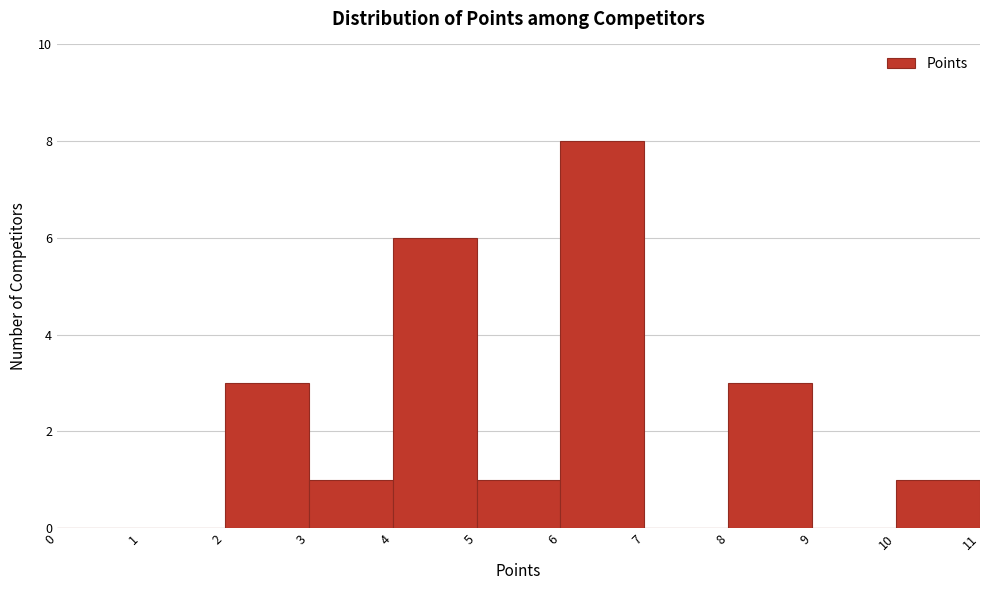

How tall is the bar that spans 3 to 4 on the x-axis? The values are not printed on the chart, so give them approximately, as read against the axis.

1